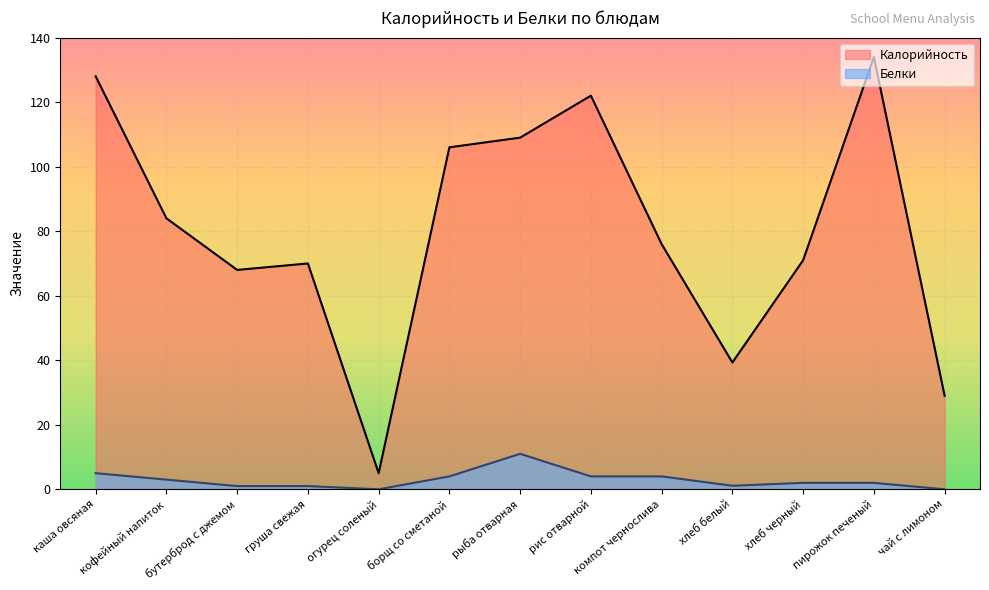

At how many categories does at least one series exceed 19?

12